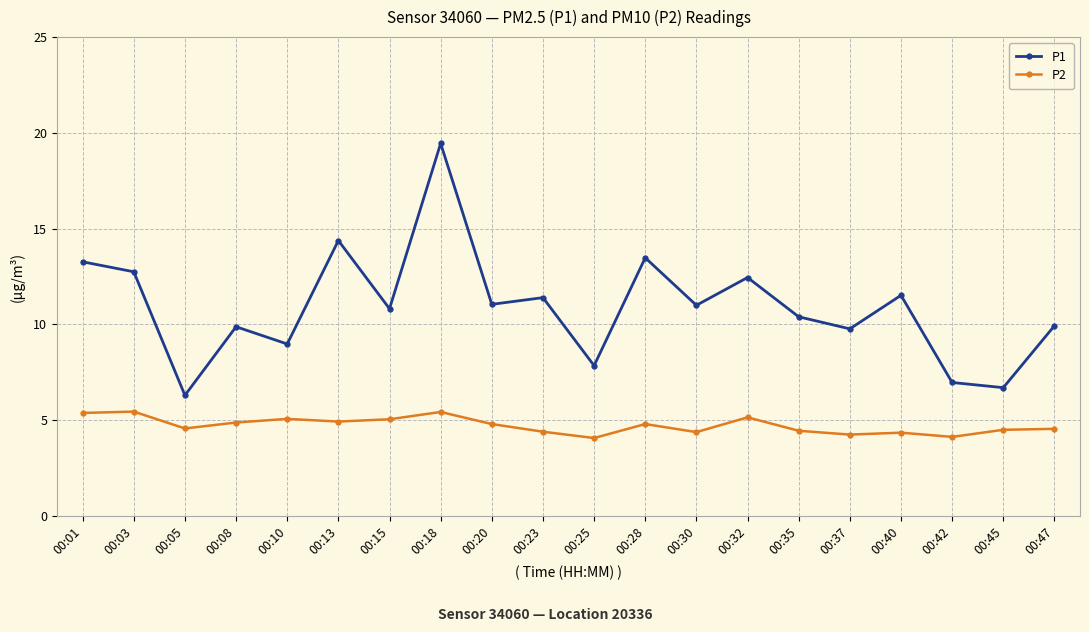

What is the highest value of the P2 series?

5.5